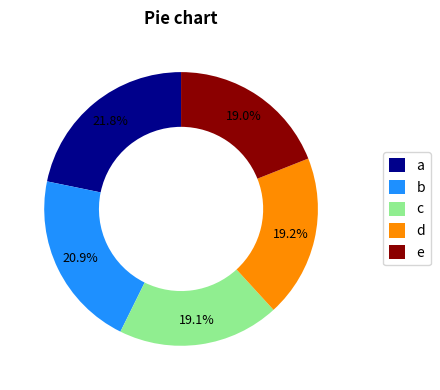

Which category has the biggest portion of the pie?

a